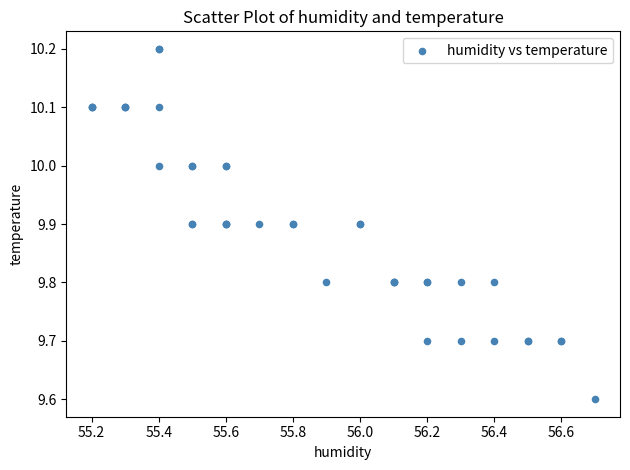

What Y value in the scatter plot is closest to 9?

9.6